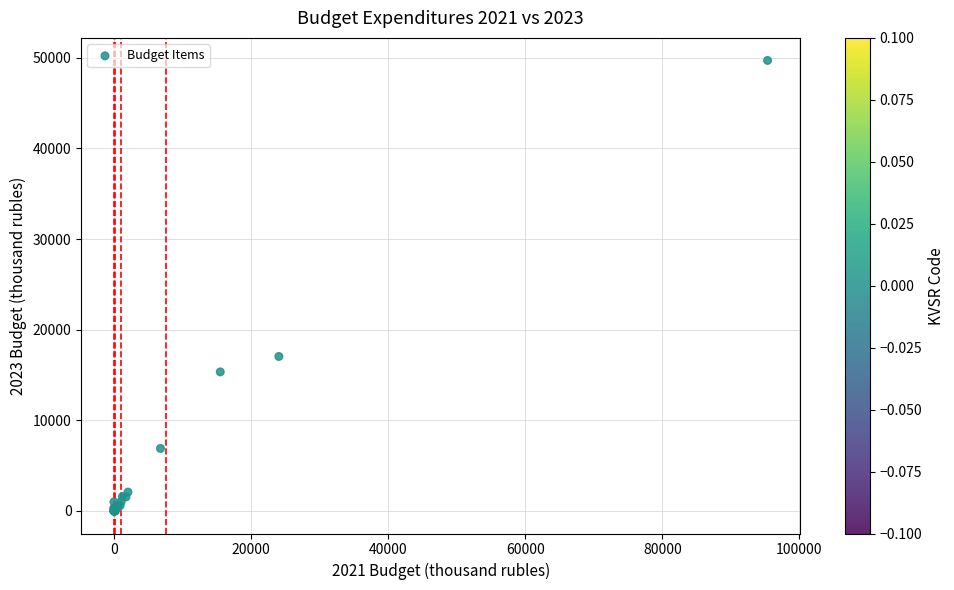

What Y value in the scatter plot is closest to 24851?

17044.3